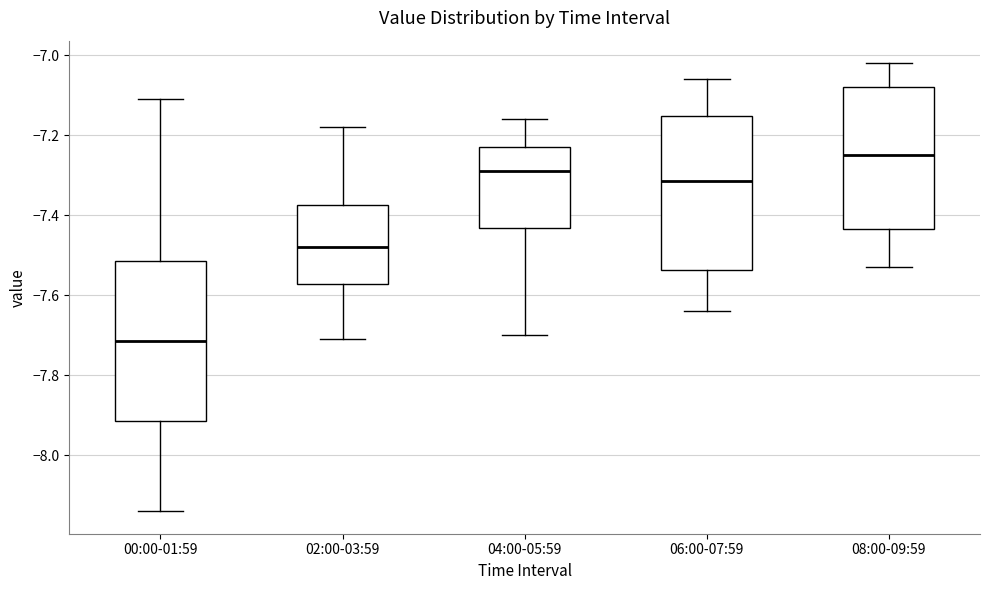

Reading left to right, transcribe this box plot: for each box, give where its median line is, the range the box spans, and where its two whiskers end, as read against the y-axis. The values are not printed on the chart, so give them approximately, as read against the axis.

00:00-01:59: median -7.72, box -7.92 to -7.52, whiskers -8.14 to -7.10
02:00-03:59: median -7.48, box -7.58 to -7.38, whiskers -7.70 to -7.18
04:00-05:59: median -7.28, box -7.44 to -7.22, whiskers -7.70 to -7.16
06:00-07:59: median -7.32, box -7.54 to -7.16, whiskers -7.64 to -7.06
08:00-09:59: median -7.24, box -7.44 to -7.08, whiskers -7.52 to -7.02